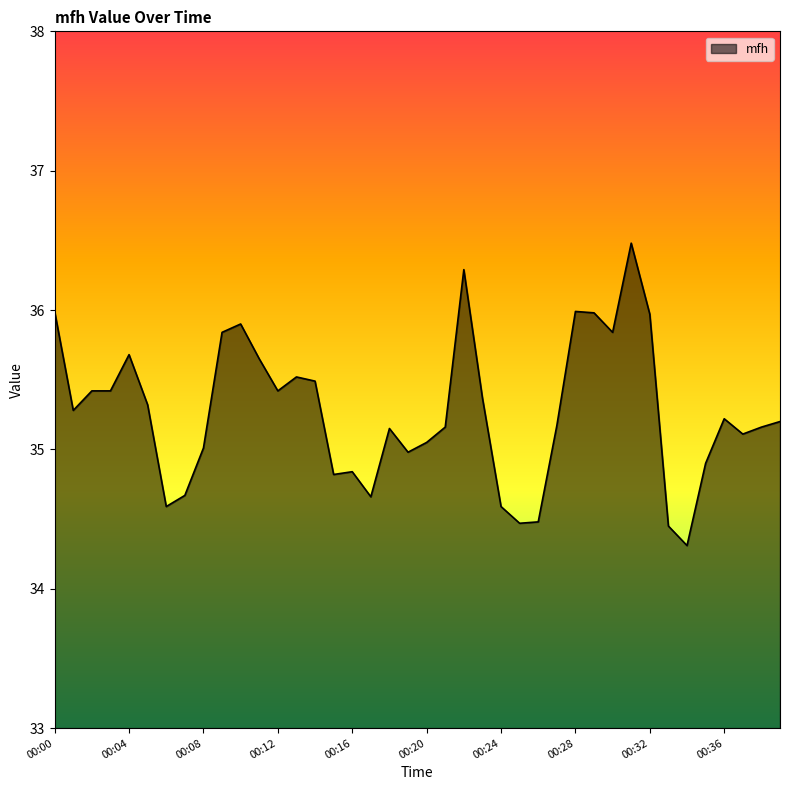

What is the smallest value displayed?

34.3